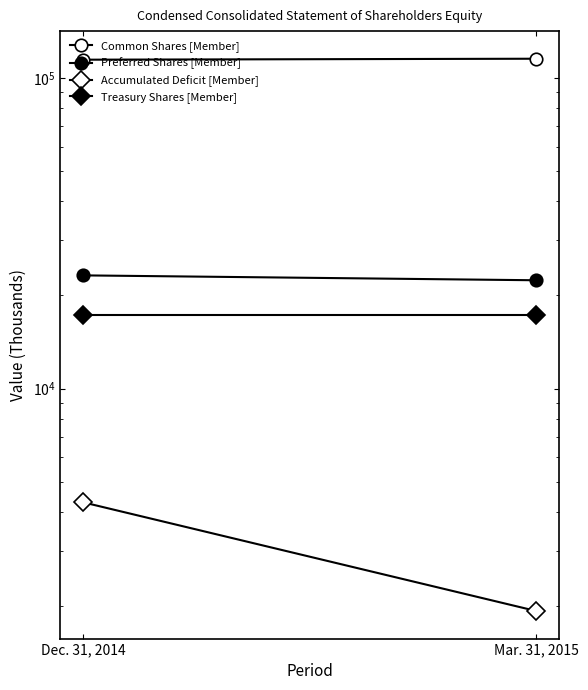

Between Dec. 31, 2014 and Mar. 31, 2015, which is larger?

Mar. 31, 2015